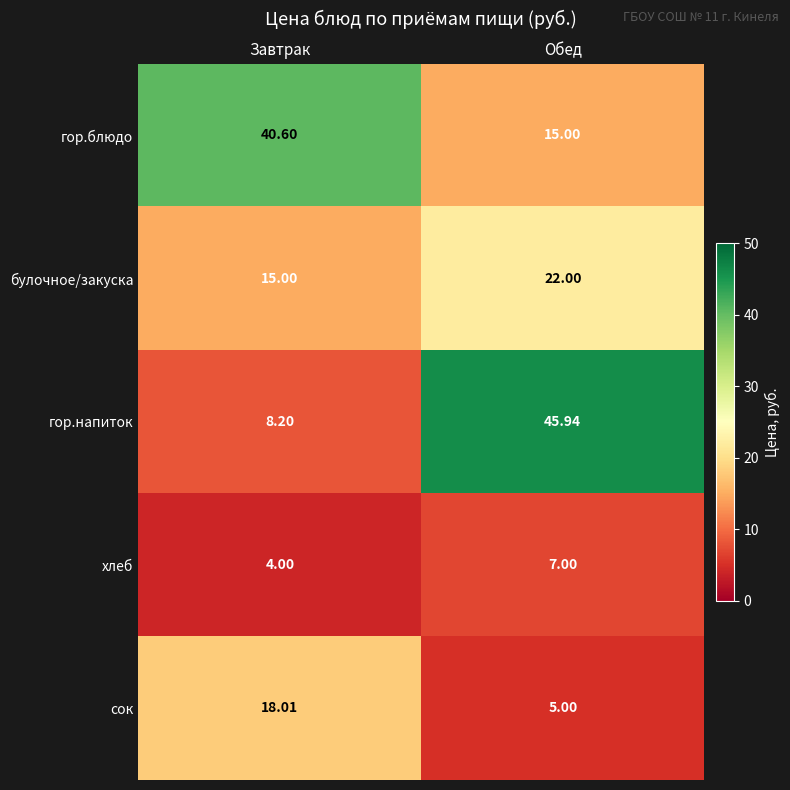

Rank the categories by гор.блюдо value from lowest to highest.

Обед, Завтрак